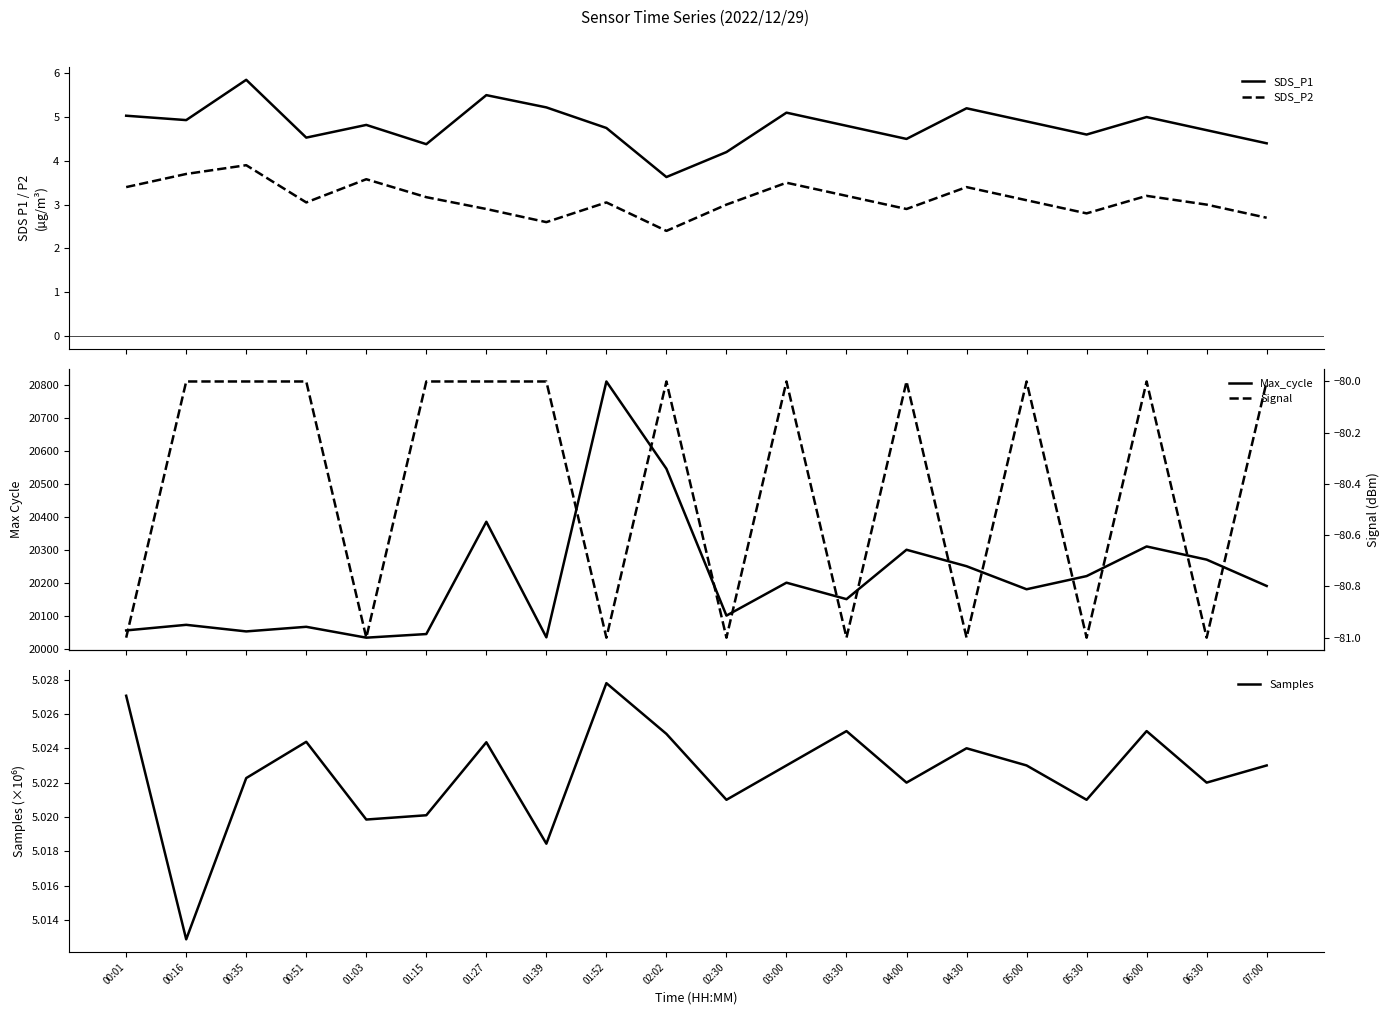

How many interior local peaks does the Samples series have?

6